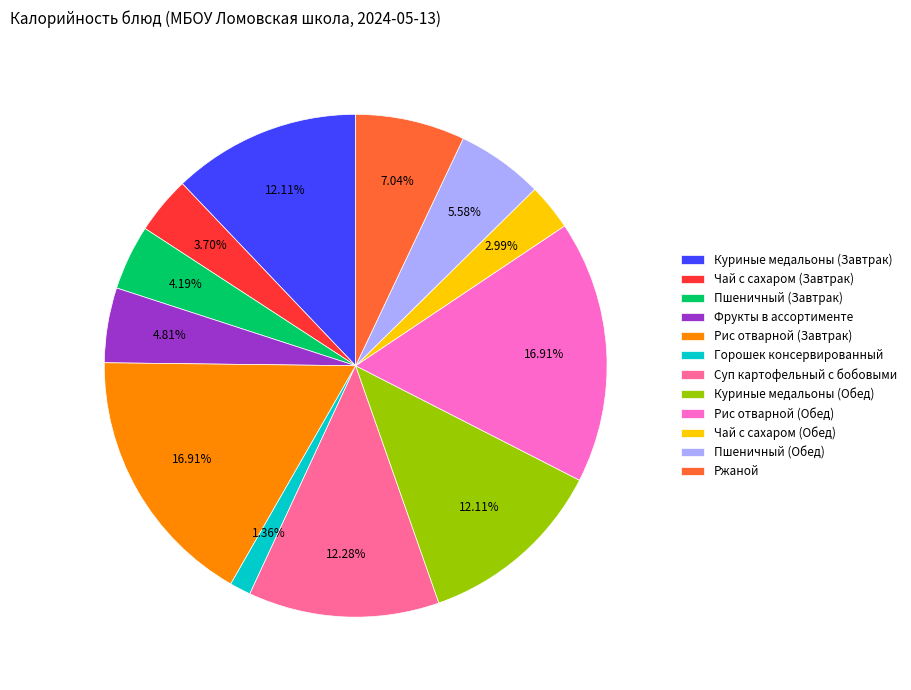

To the nearest percent, what portion does Куриные медальоны (Обед) represent?

12%